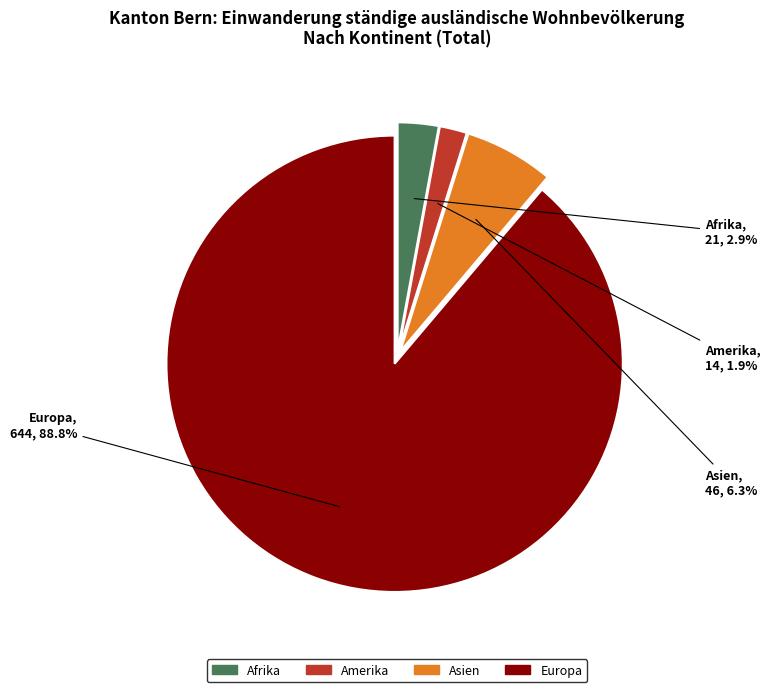

Between Asien and Europa, which is larger?

Europa